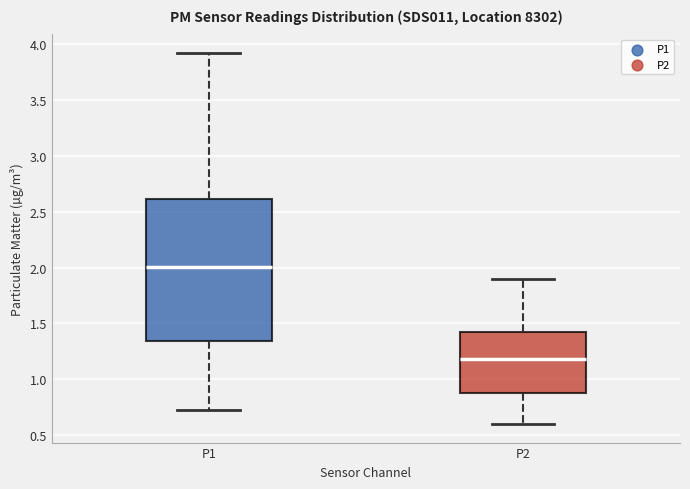

Which box's median line is the lowest?

P2